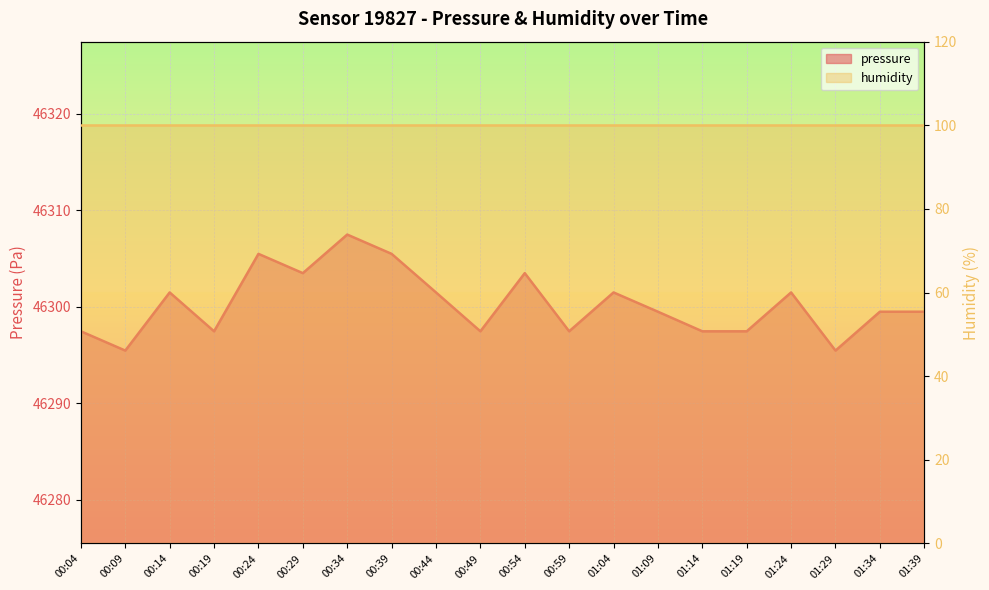

Rank the categories by value from highest to lowest.

00:34, 00:24, 00:39, 00:29, 00:54, 00:14, 00:44, 01:04, 01:24, 01:09, 01:34, 01:39, 00:04, 00:19, 00:49, 00:59, 01:14, 01:19, 00:09, 01:29